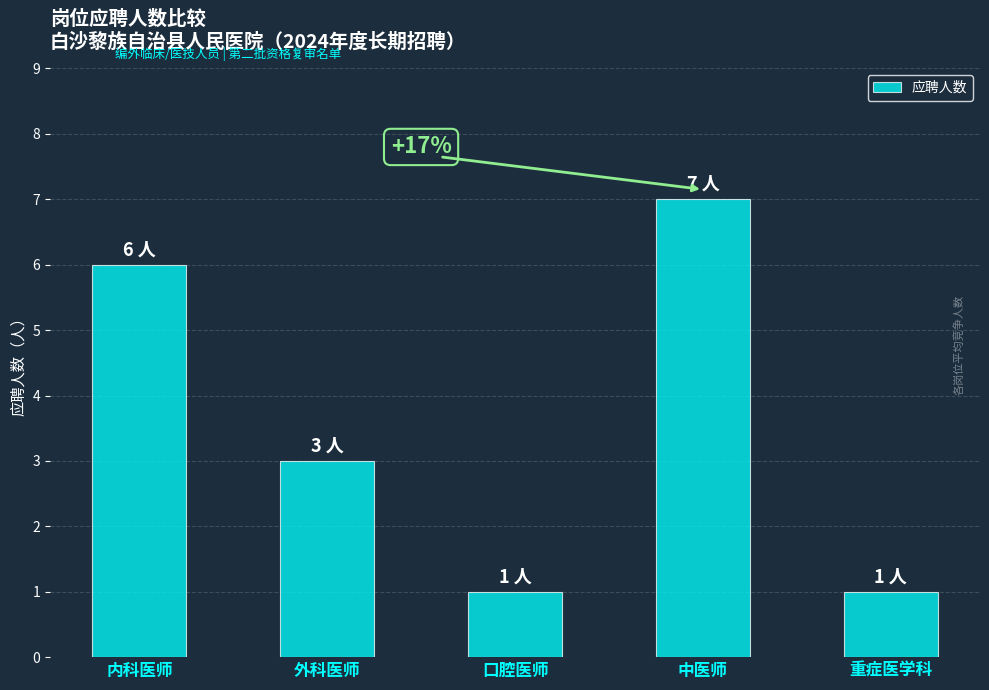

Which has a higher value, 外科医师 or 重症医学科?

外科医师